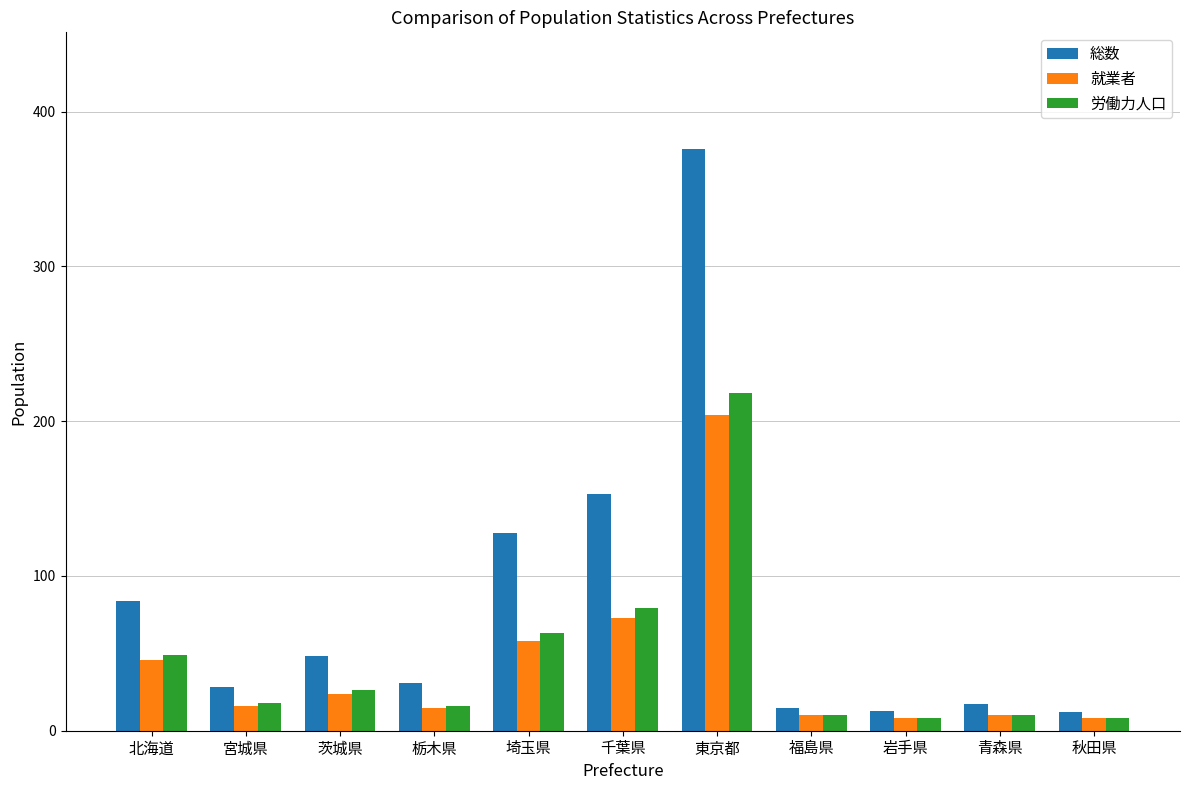

How many values in the 就業者 series are below 16?

5